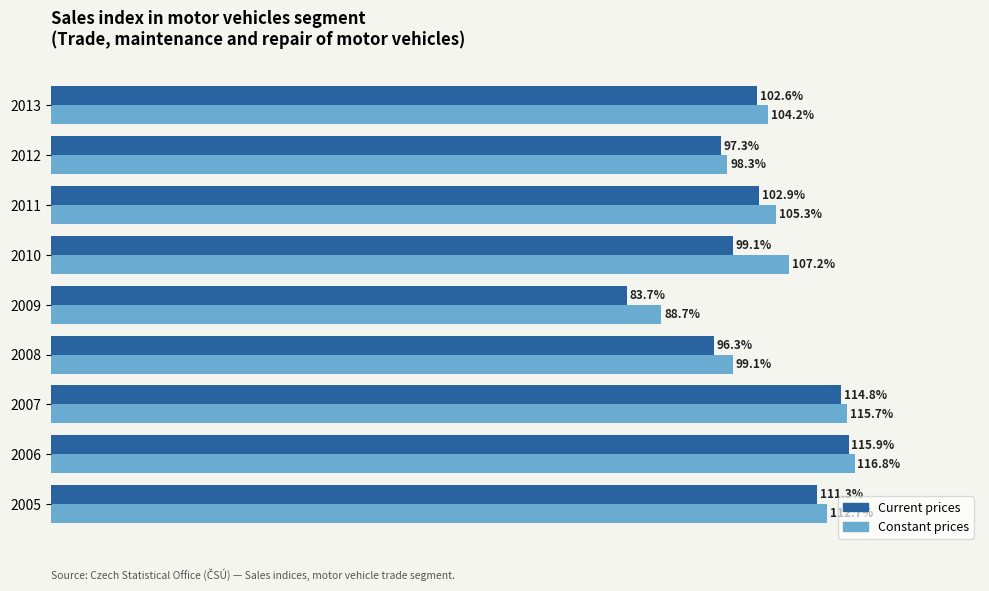

Rank the series at 2013 from lowest to highest value.

Current prices, Constant prices